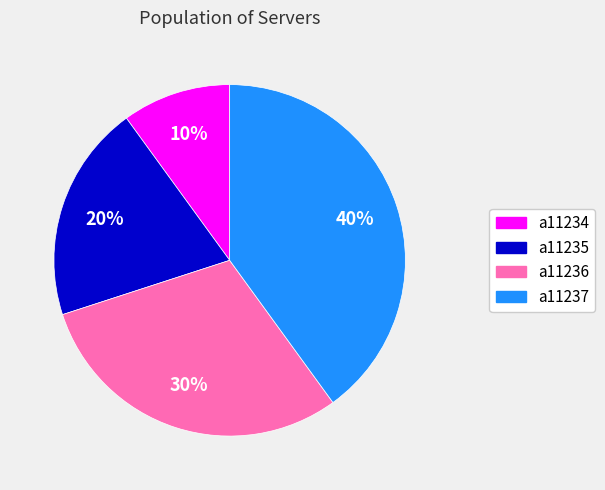

What percentage is the a11236 slice, to the nearest percent?

30%